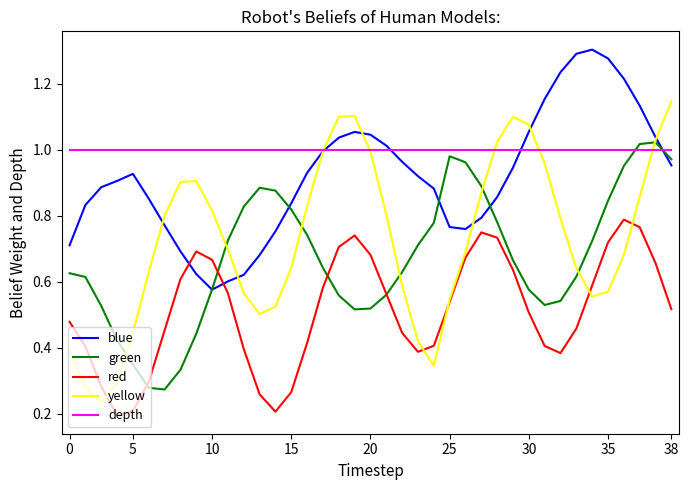

Which series has the largest total across all categories?

depth